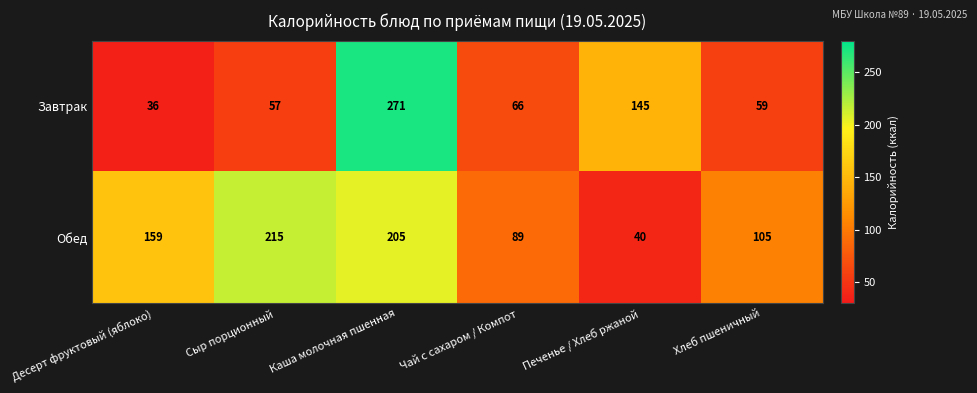

Reading left to right, transcribe all the data shown in this chart.

Завтрак: Десерт фруктовый (яблоко)=36	Сыр порционный=57	Каша молочная пшенная=271	Чай с сахаром / Компот=66	Печенье / Хлеб ржаной=145	Хлеб пшеничный=59
Обед: Десерт фруктовый (яблоко)=159	Сыр порционный=215	Каша молочная пшенная=205	Чай с сахаром / Компот=89	Печенье / Хлеб ржаной=40	Хлеб пшеничный=105